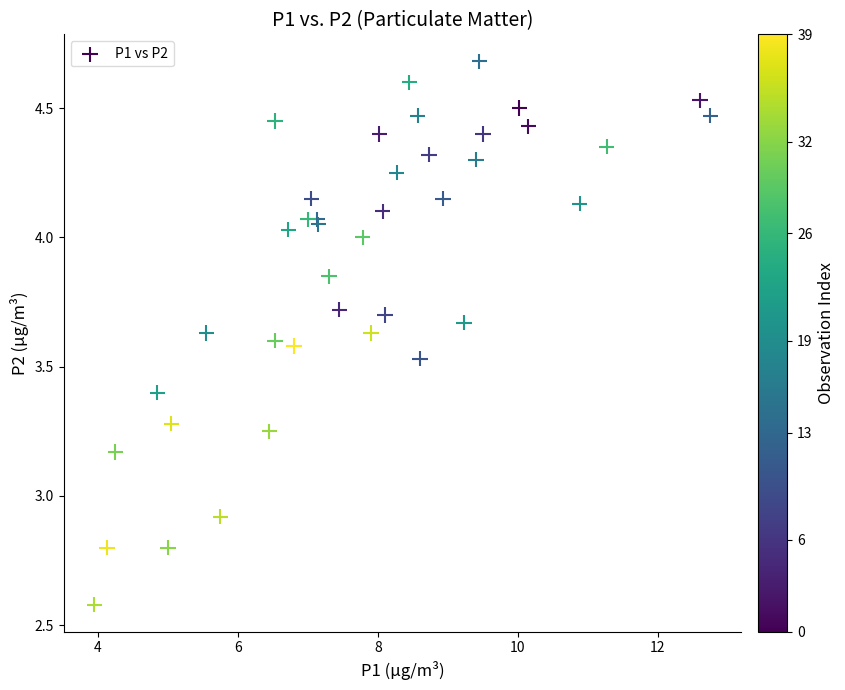

What Y value in the scatter plot is closest to 3?

2.9